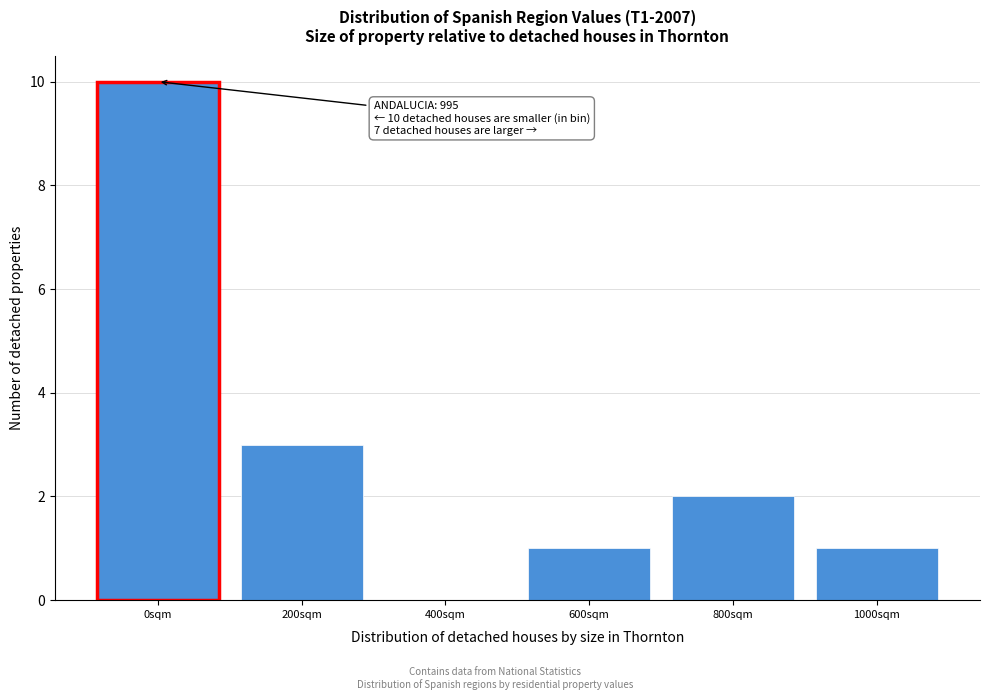

Reading left to right, what are all the values shown in this chart?

0sqm=10	200sqm=3	400sqm=0	600sqm=1	800sqm=2	1000sqm=1